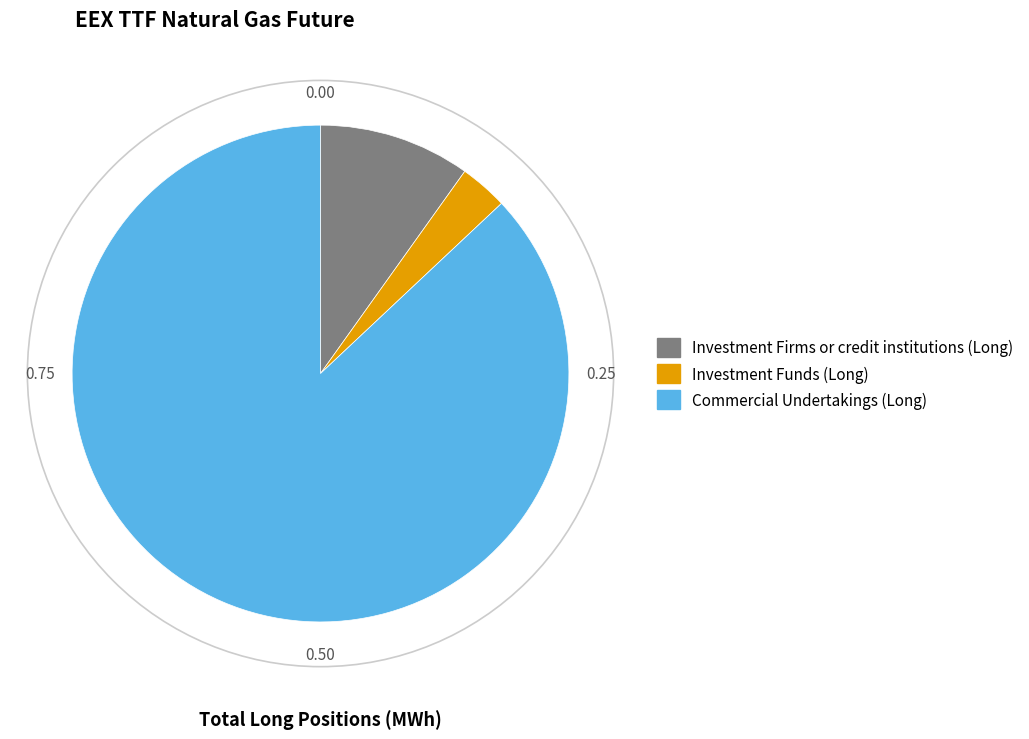

What is the largest slice in the pie chart?

Commercial Undertakings (Long)